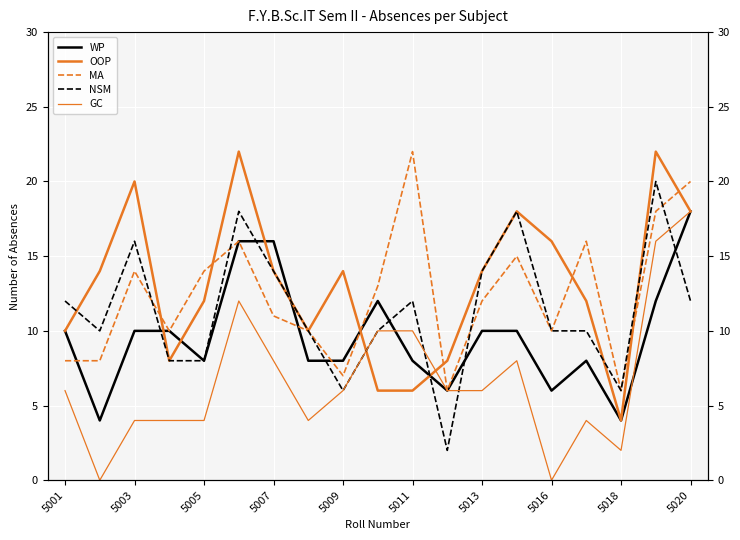

At how many categories does at least one series exceed 13?

13